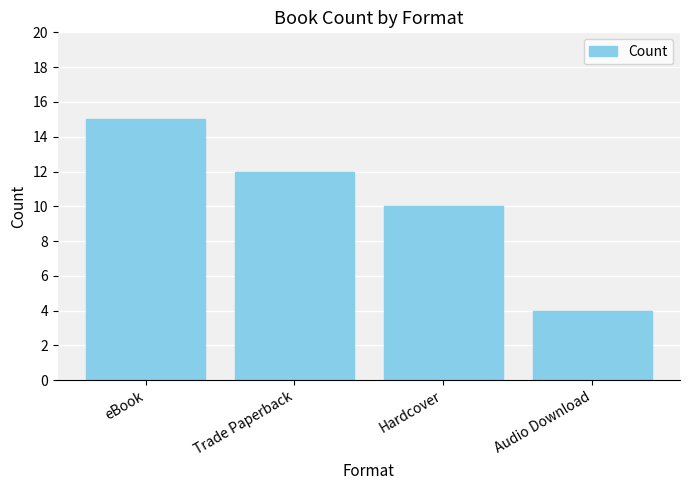

Reading right to left, transcribe all the data shown in this chart.

Audio Download=4	Hardcover=10	Trade Paperback=12	eBook=15